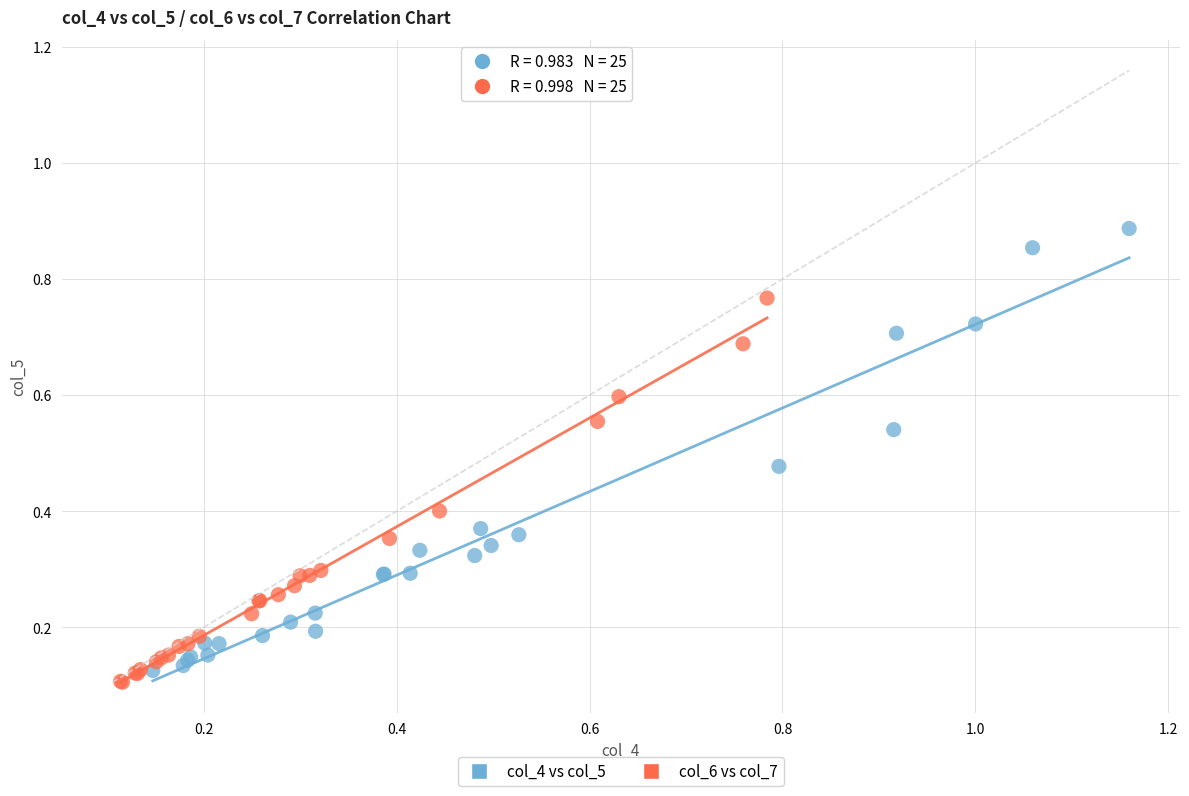

Which series has the largest Y range (max minus min)?

col_4 vs col_5